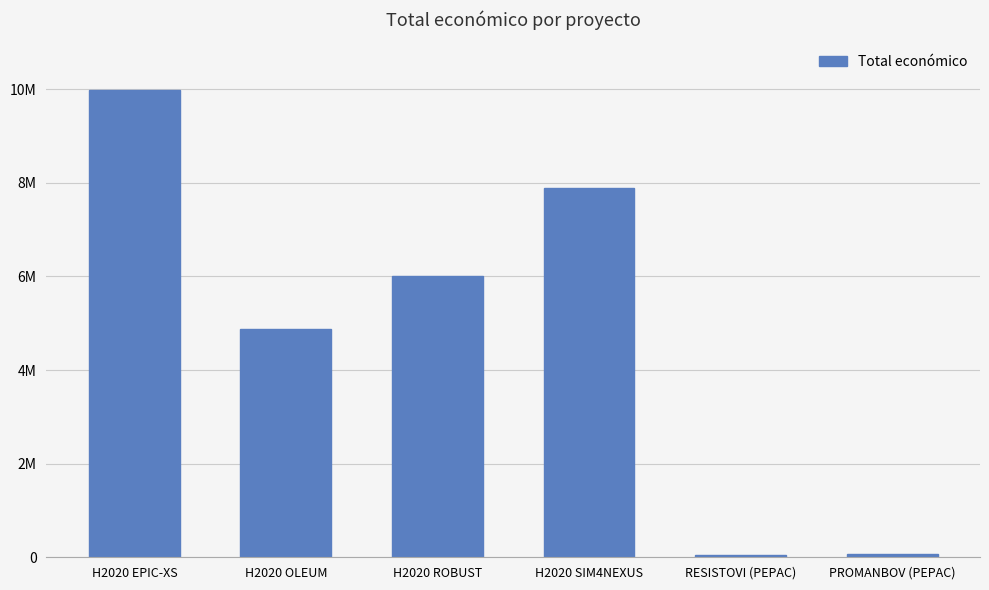

What is the approximate value at H2020 EPIC-XS?

9986185